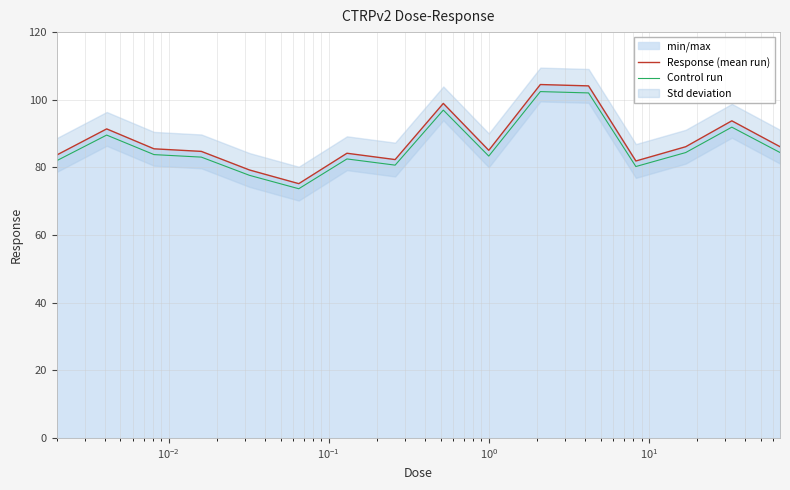

What is the minimum value for Response (mean run)?

75.2